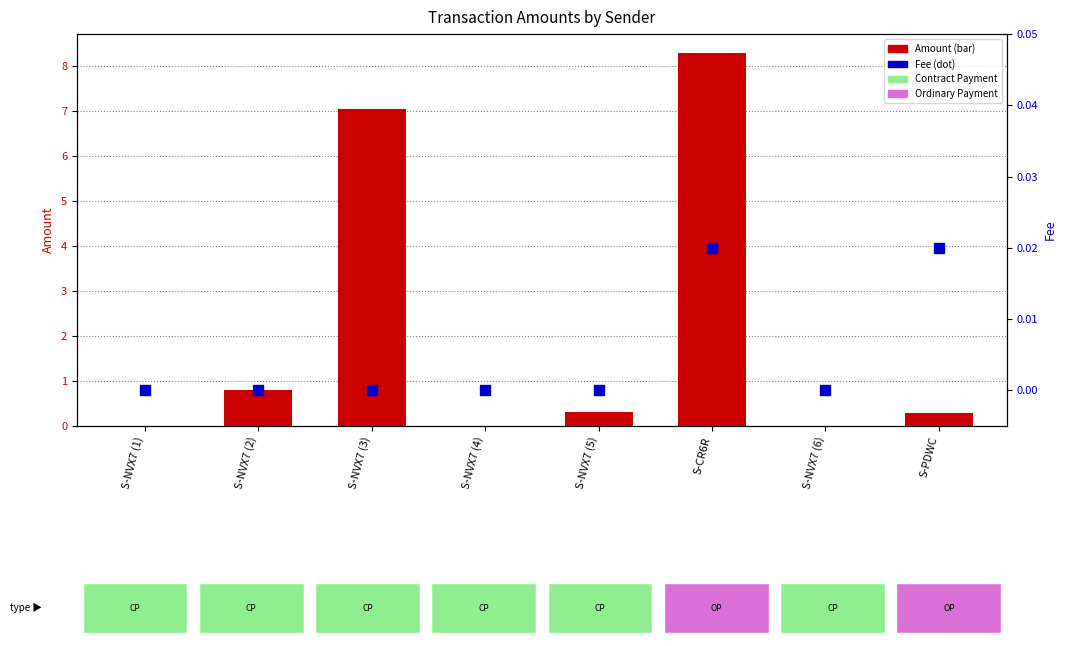

Is the value of Amount at S-PDWC greater than the value of Fee at S-NVX7 (4)?

Yes